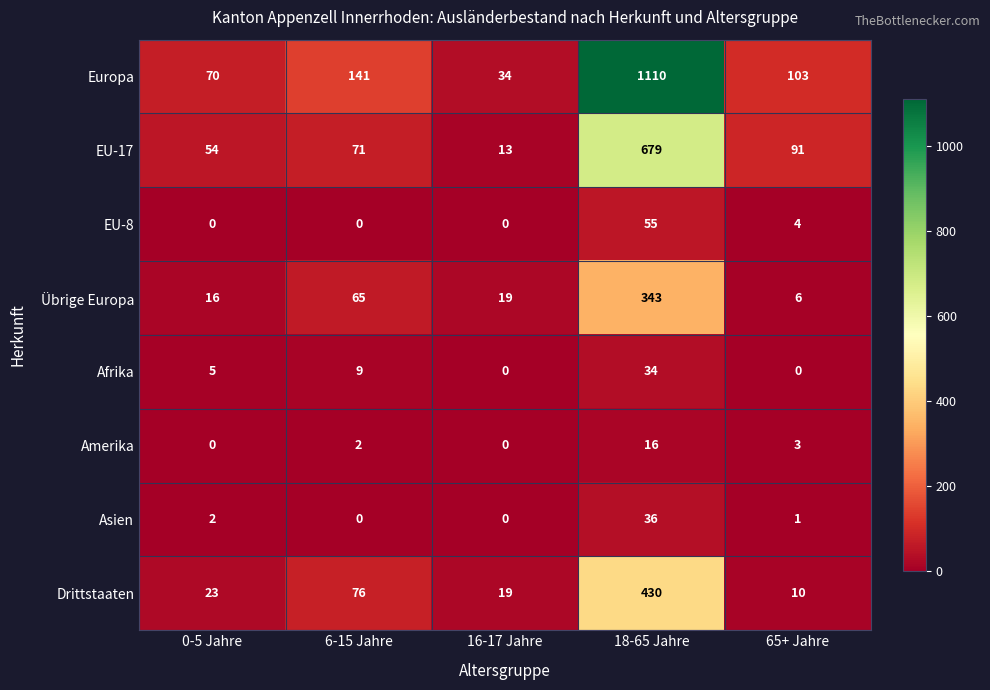

What is the difference between the maximum and minimum values in the EU-17 series?

666